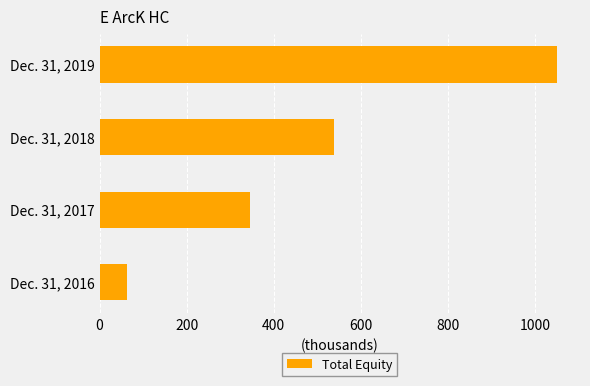

Does the chart contain any negative values?

No